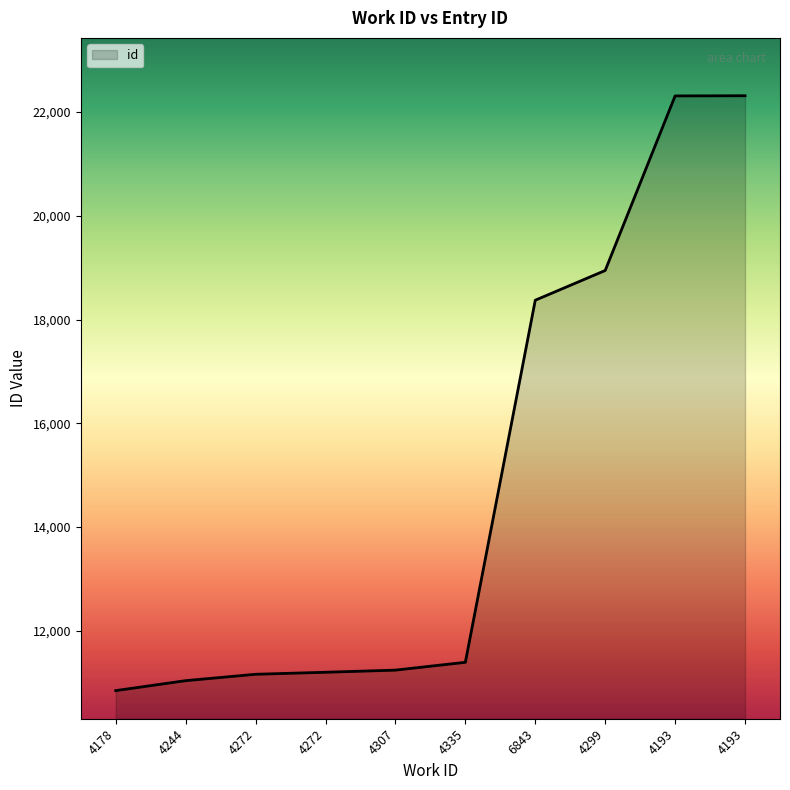

Does the chart have visible grid lines?

No